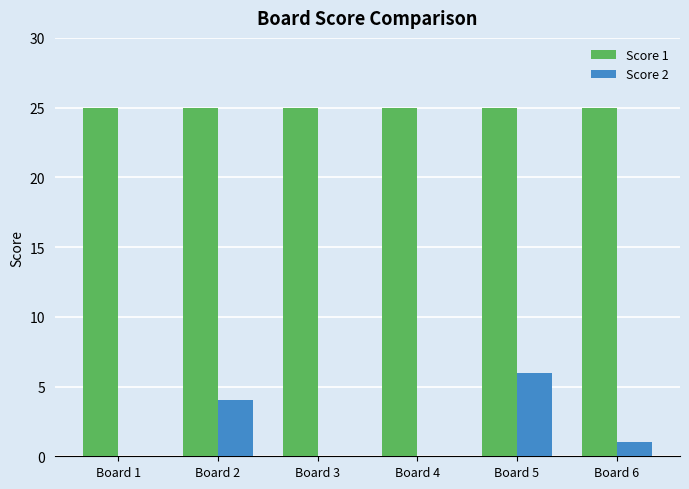

Where does the Score 2 series first go above 1?

Board 2